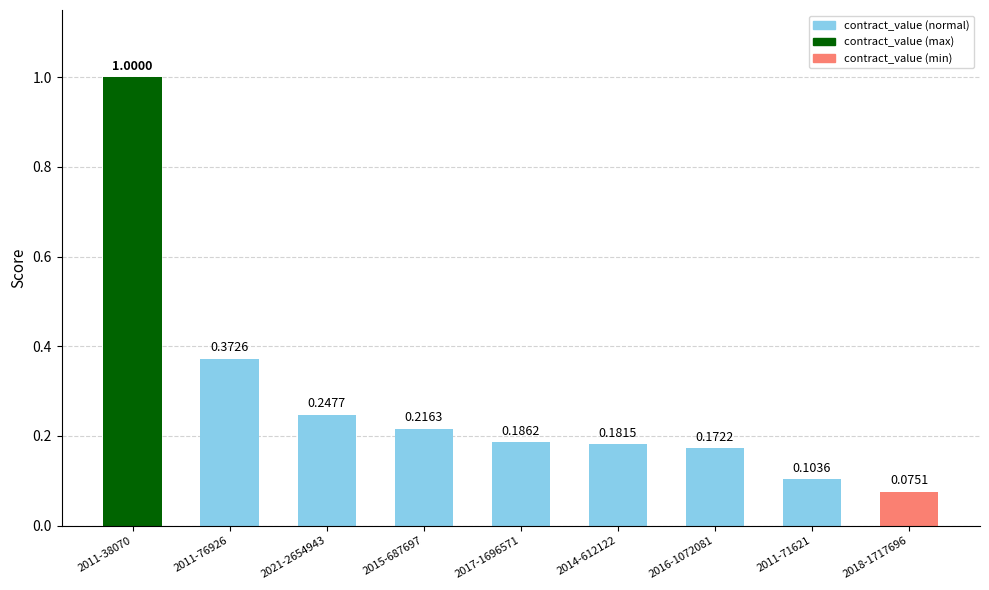

Between 2011-38070 and 2011-76926, which is larger?

2011-38070